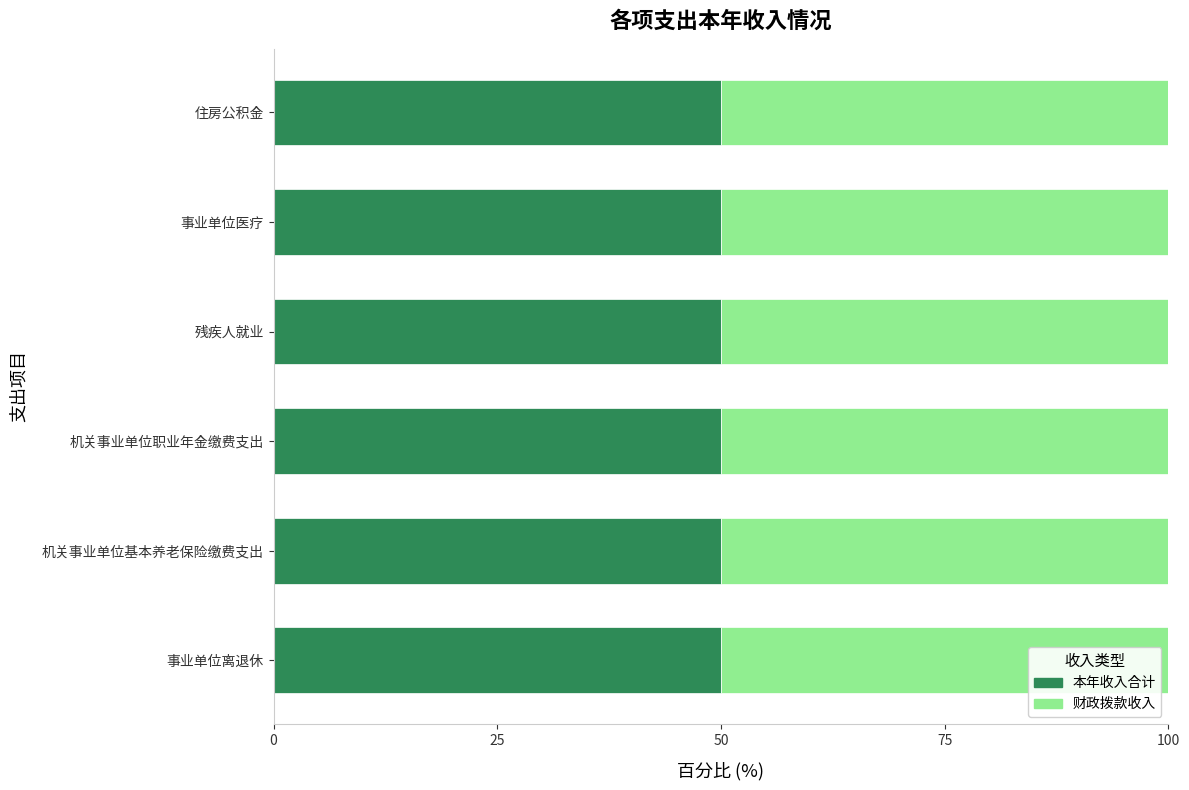

Where is 本年收入合计 nearest to the value 1020559?

机关事业单位基本养老保险缴费支出